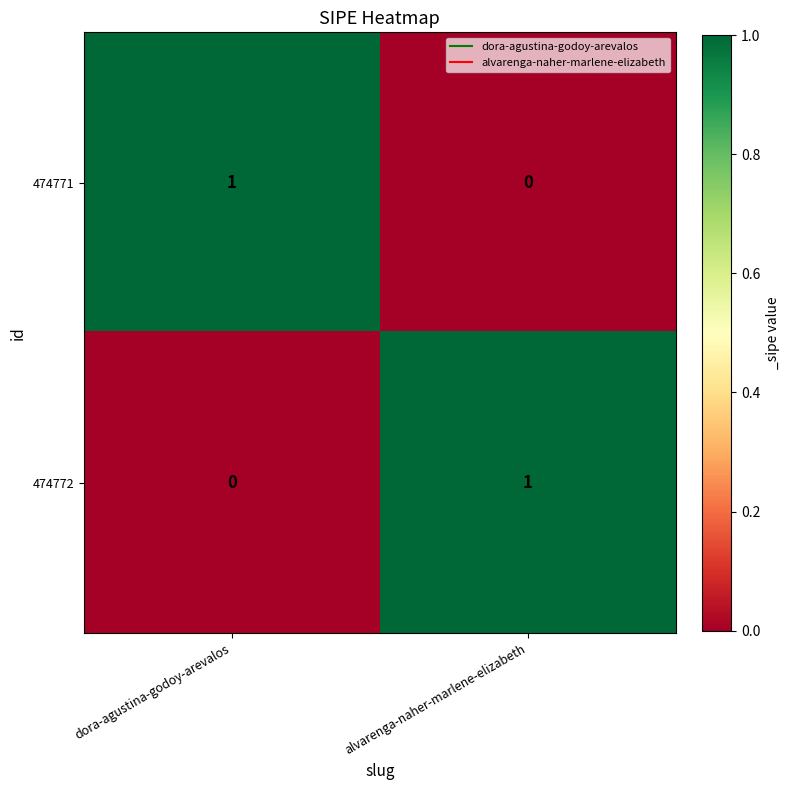

The 474772 series shows 2 at alvarenga-naher-marlene-elizabeth. True or false?

False